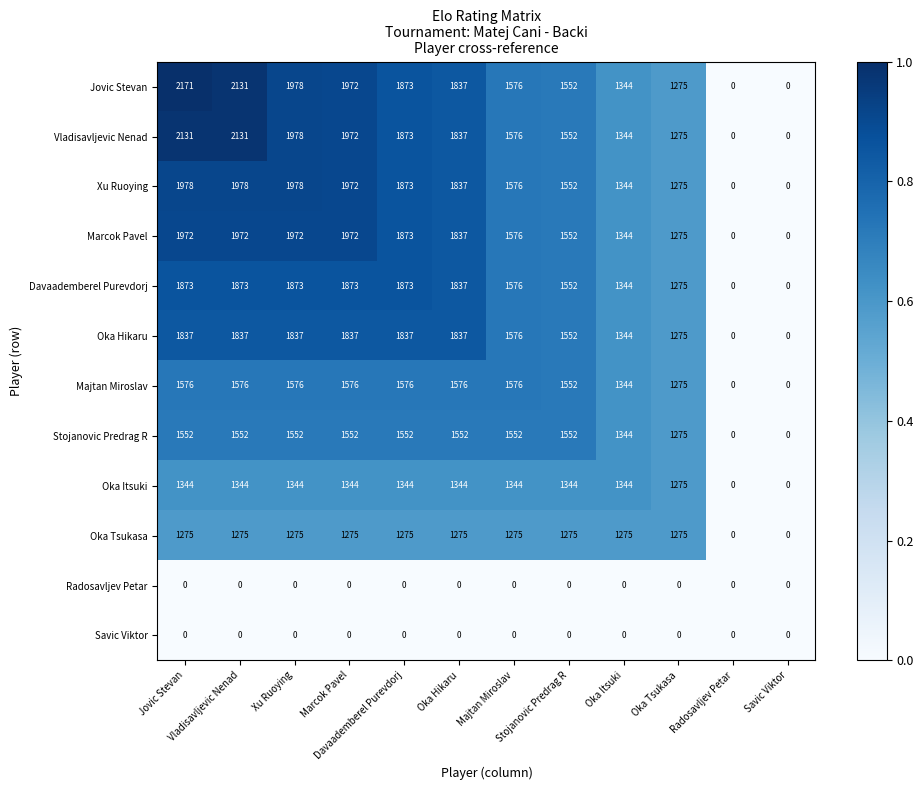

How many series are shown in this chart?

12